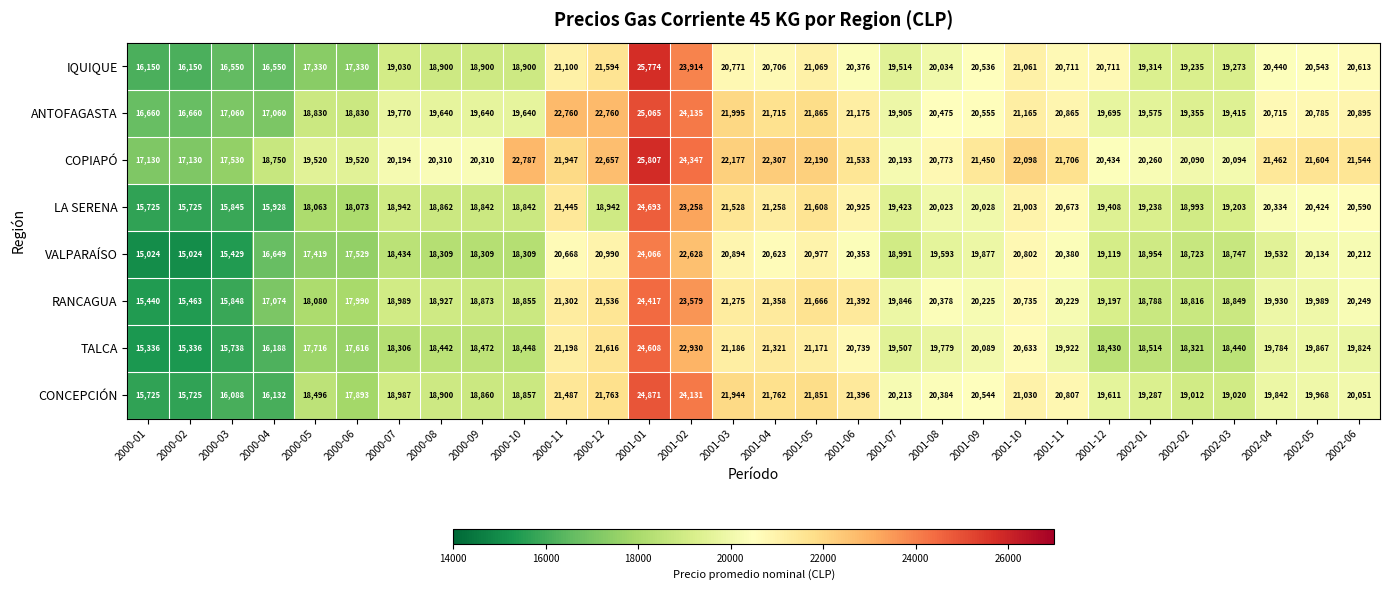

How many series are shown in this chart?

8